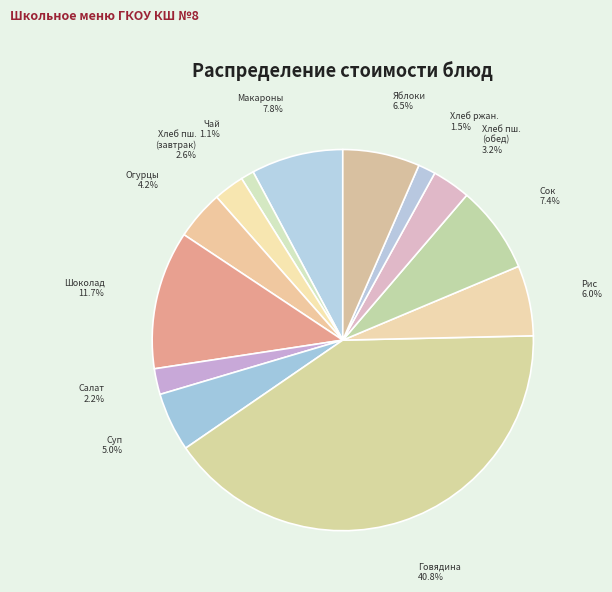

Count the number of slices in the pie.

13